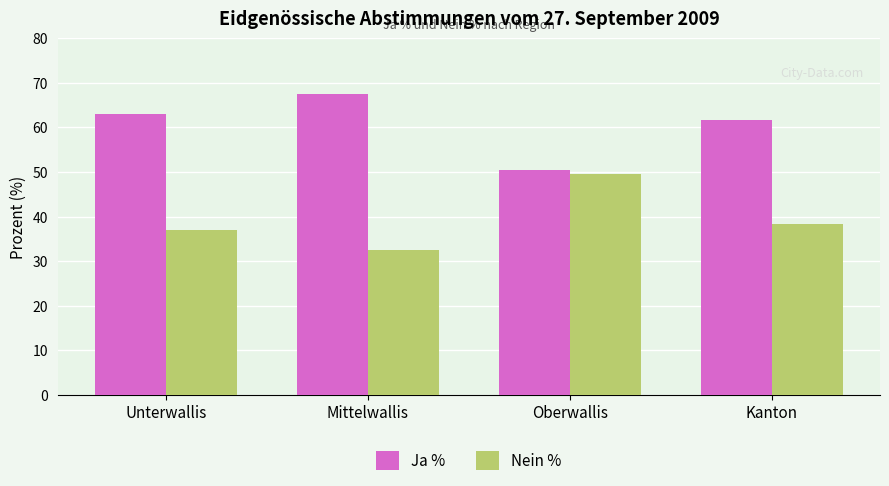

What are all the series names shown in the legend?

Ja %, Nein %